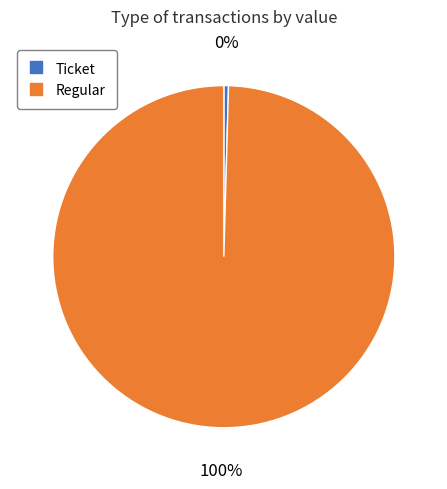

What is the majority slice?

Regular